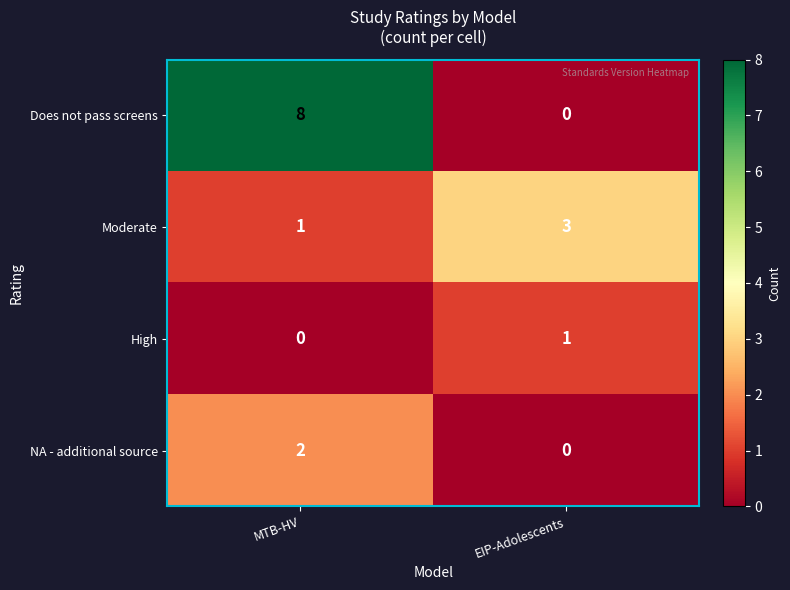

True or false: NA - additional source has a value of 2 at MTB-HV.

True